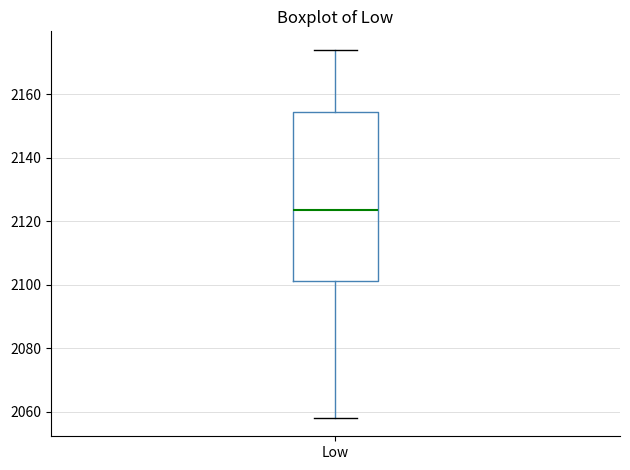

Transcribe this box plot: give where the median line is, the range the box spans, and where the two whiskers end, as read against the y-axis. The values are not printed on the chart, so give them approximately, as read against the axis.

median 2124, box 2102 to 2154, whiskers 2058 to 2174